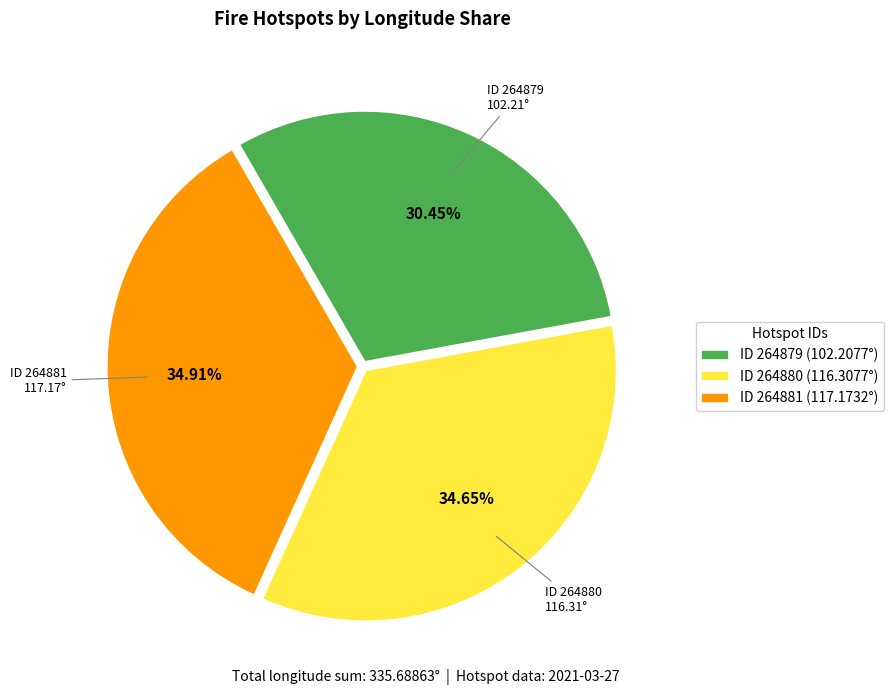

Does ID 264879 (102.2077°) account for over 50% of the chart?

No